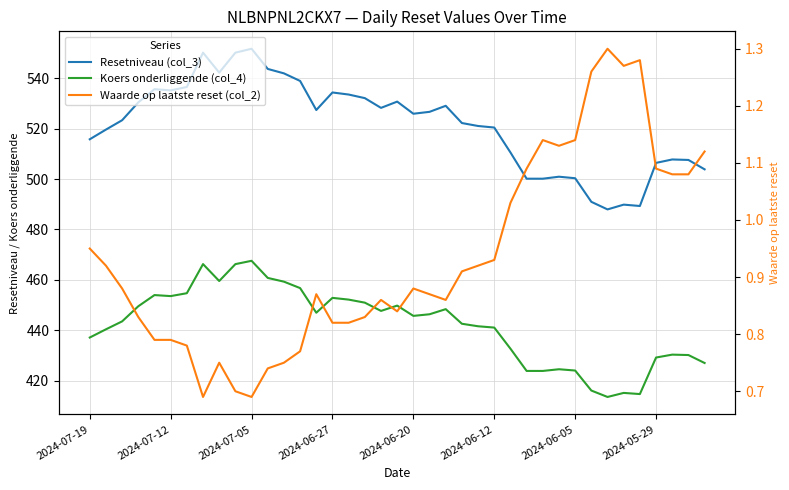

What is the average value of the Resetniveau (col_3) series?

521.6